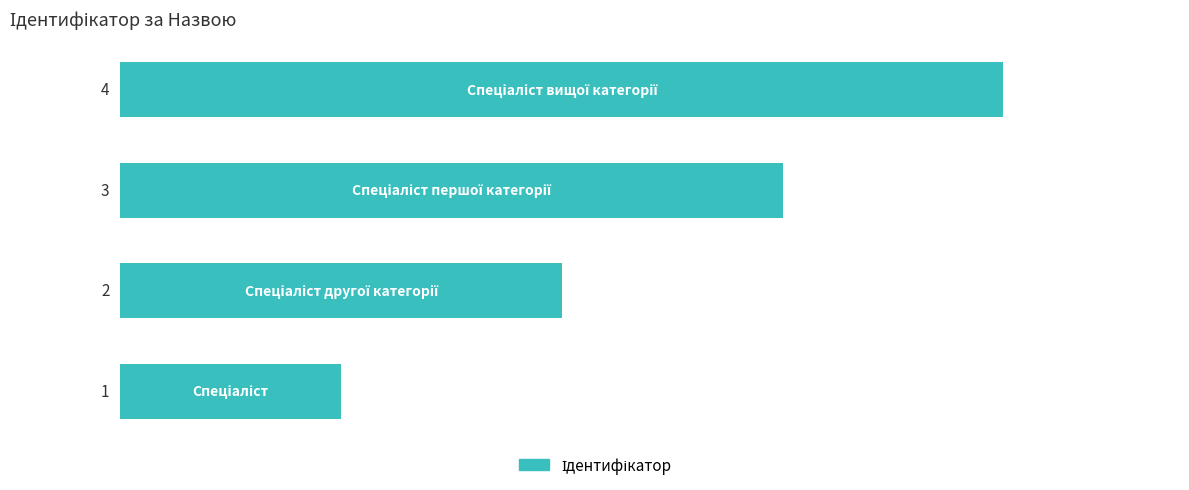

What is the difference between the maximum and minimum values?

3